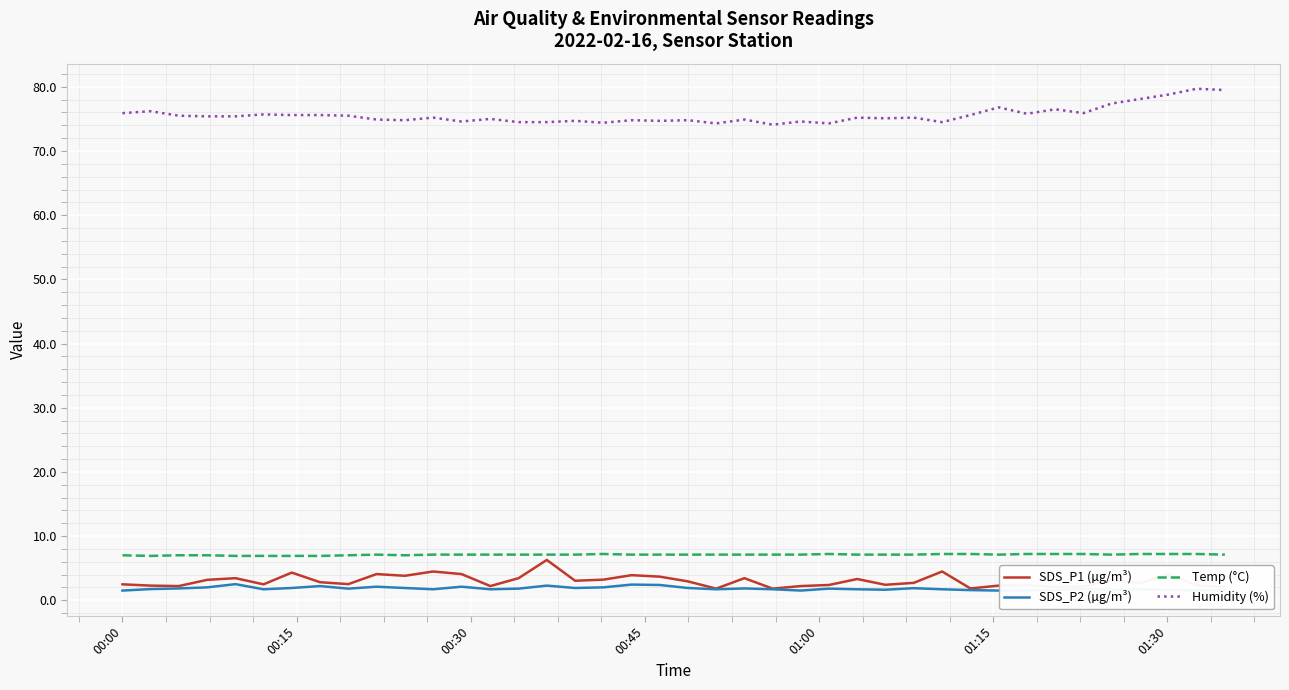

Which category has the lowest value across all series?

00:00